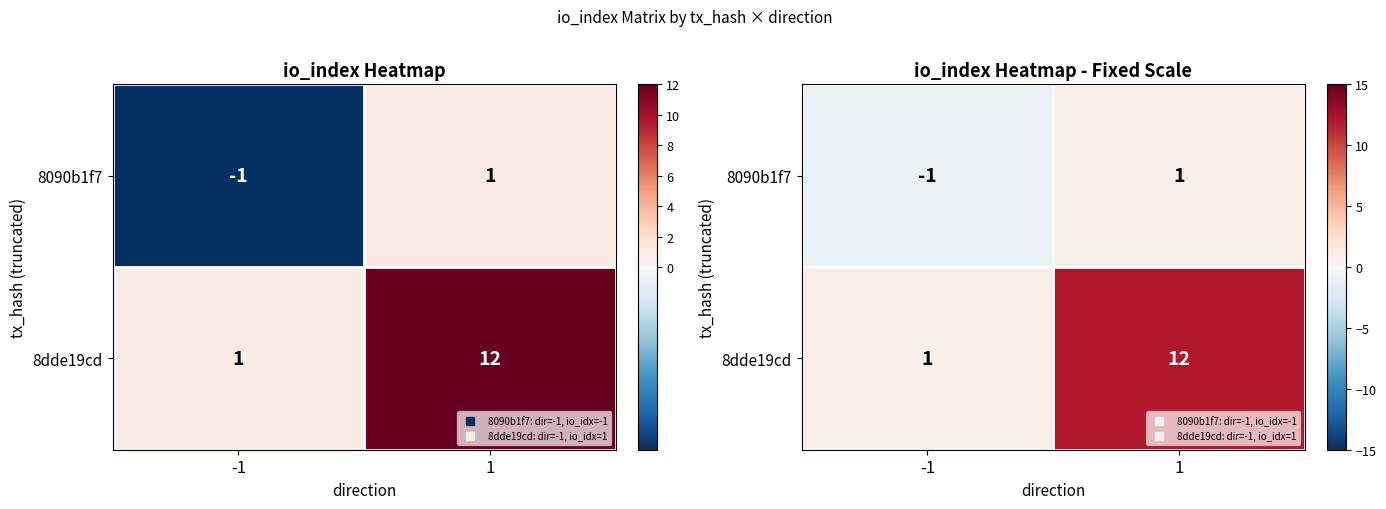

What is the difference between the 8090b1f7 values at -1 and 1?

2